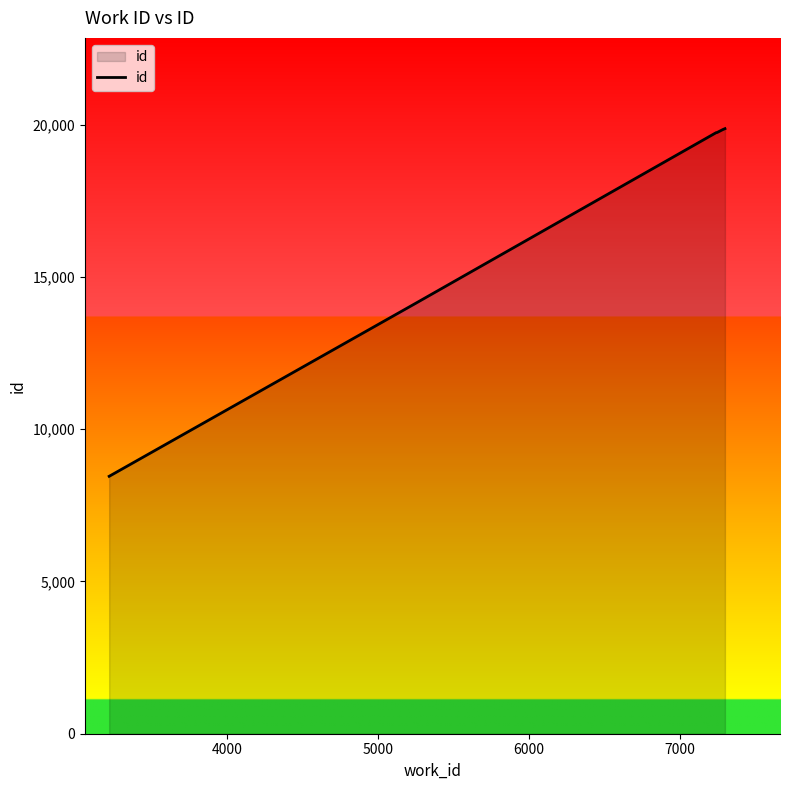

What is the sum of all values?

101776